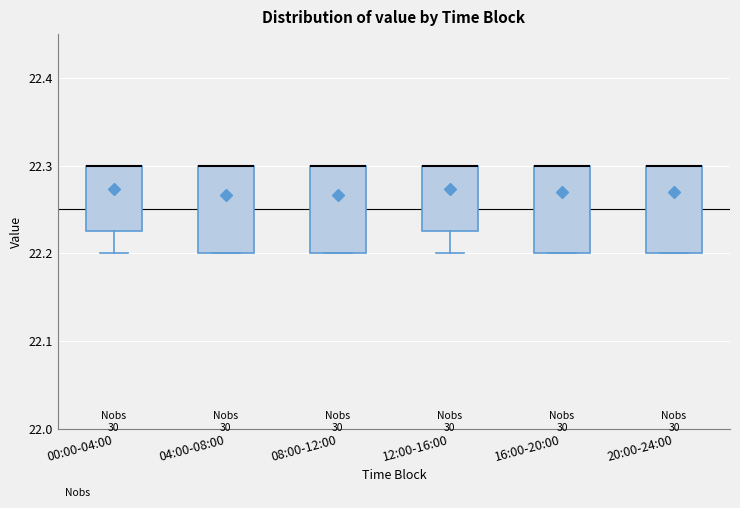

Reading left to right, read every box against the y-axis: the position of its median line, the range the box covers, and the ends of its whiskers. The values are not printed on the chart, so give them approximately, as read against the axis.

00:00-04:00: median 22.30 (drawn on the box's upper edge), box 22.23 to 22.30, whiskers 22.20 to 22.30
04:00-08:00: median 22.30 (drawn on the box's upper edge), box 22.20 to 22.30, whiskers 22.20 to 22.30
08:00-12:00: median 22.30 (drawn on the box's upper edge), box 22.20 to 22.30, whiskers 22.20 to 22.30
12:00-16:00: median 22.30 (drawn on the box's upper edge), box 22.23 to 22.30, whiskers 22.20 to 22.30
16:00-20:00: median 22.30 (drawn on the box's upper edge), box 22.20 to 22.30, whiskers 22.20 to 22.30
20:00-24:00: median 22.30 (drawn on the box's upper edge), box 22.20 to 22.30, whiskers 22.20 to 22.30